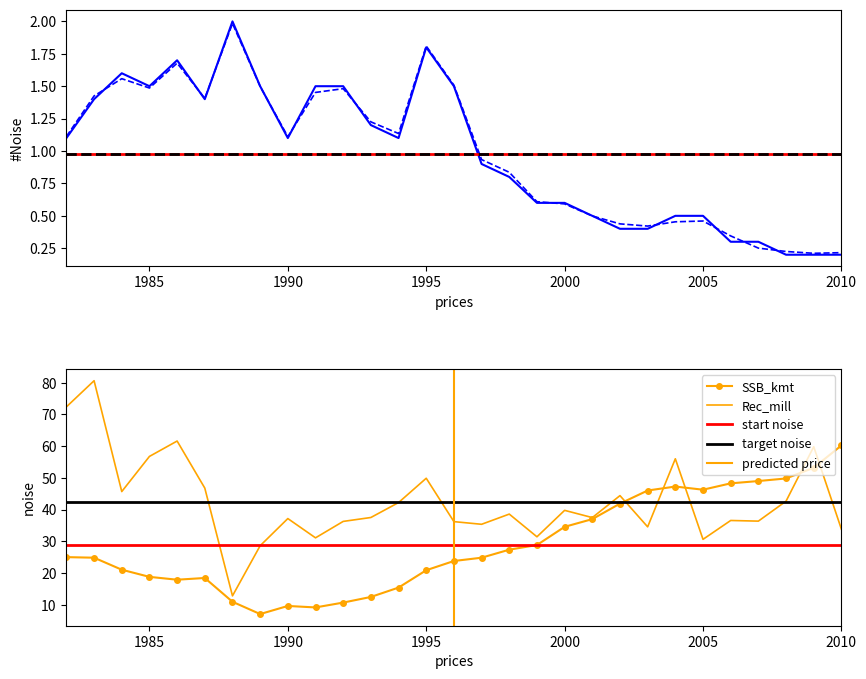

What is the value of the F point at the 16th from the left?

0.9